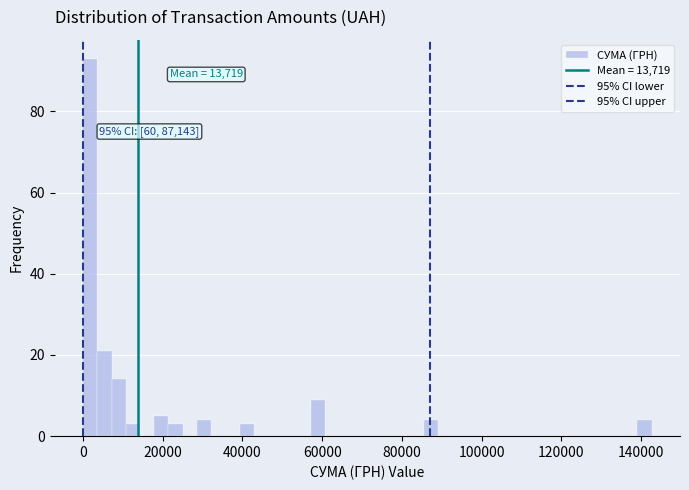

Read against the x-axis, roughly where is the centre of the tallest bar?

2000